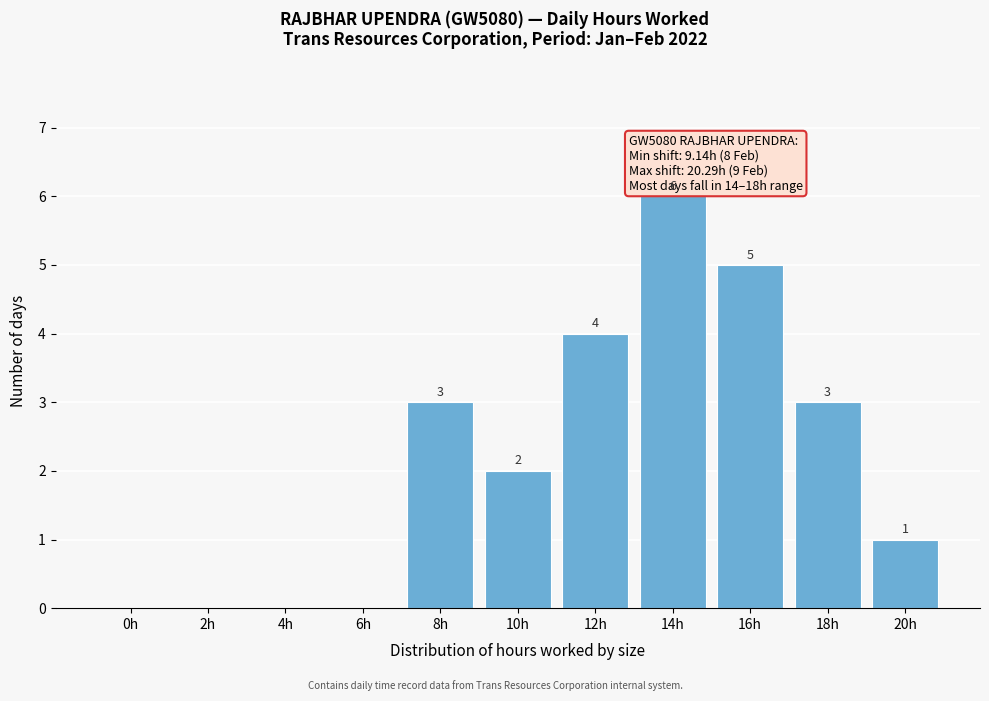

Reading left to right, transcribe all the data shown in this chart.

0h=0	2h=0	4h=0	6h=0	8h=3	10h=2	12h=4	14h=6	16h=5	18h=3	20h=1